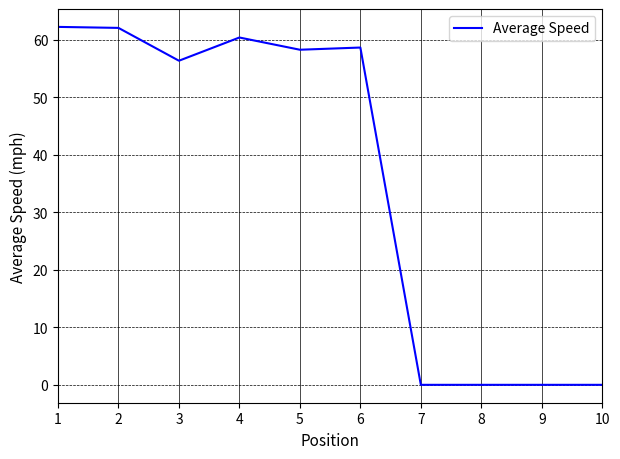

Approximately how many times larger is the value at 4 compared to 5?

1.0